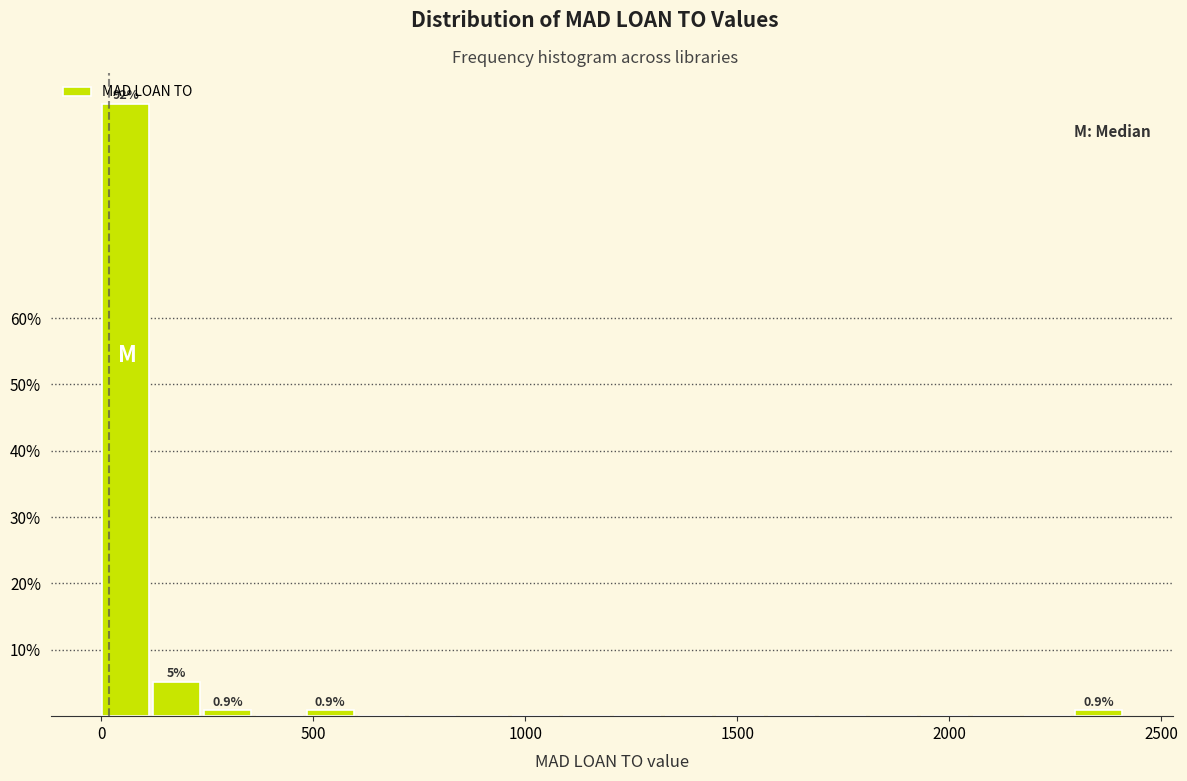

Read against the x-axis, roughly where is the centre of the tallest bar?

50